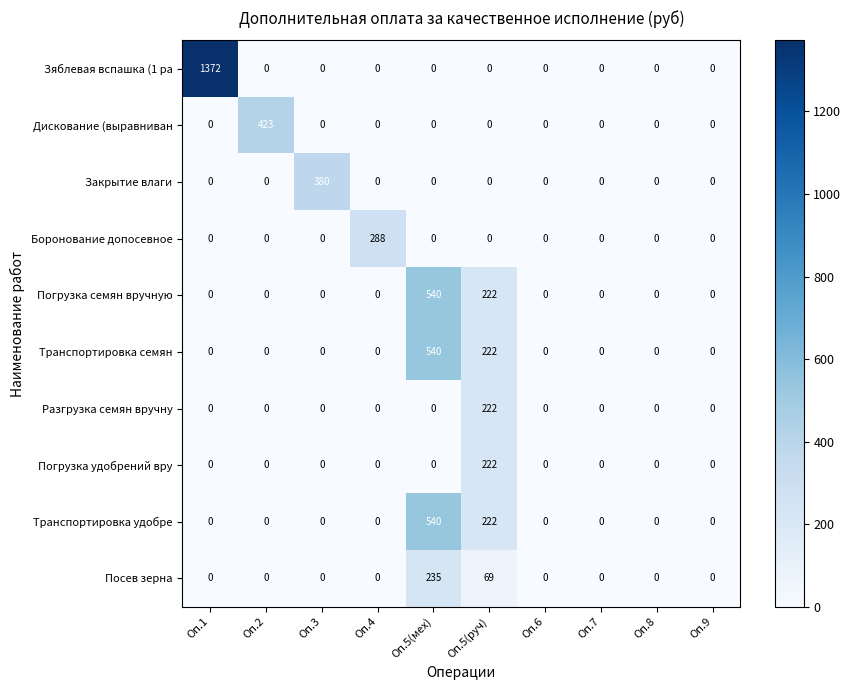

Which series changed the most between Оп.1 and Оп.5(мех)?

Зяблевая вспашка (1 ра